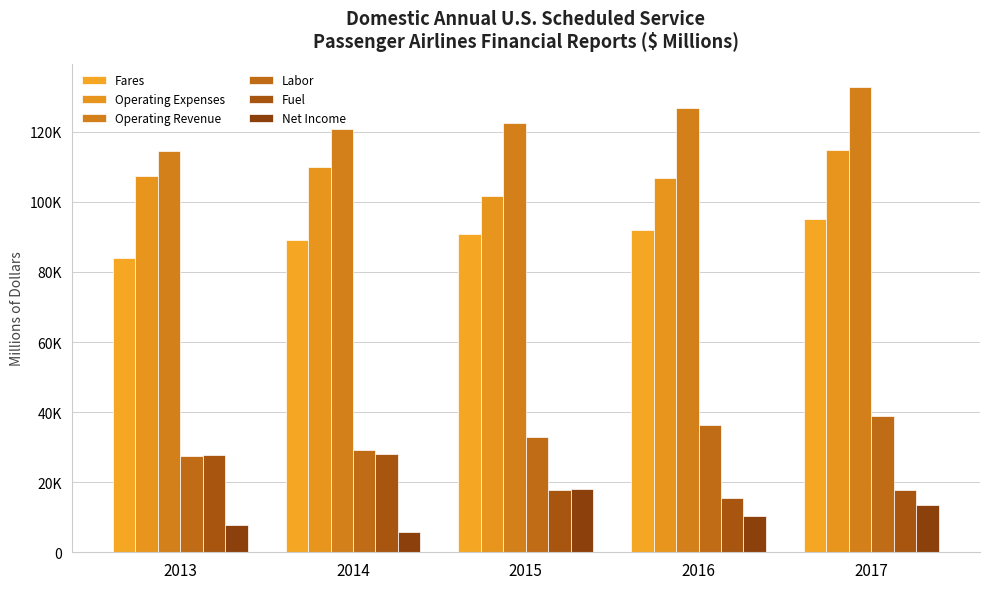

At 2016, list the series in order from largest to smallest.

Operating Revenue, Operating Expenses, Fares, Labor, Fuel, Net Income